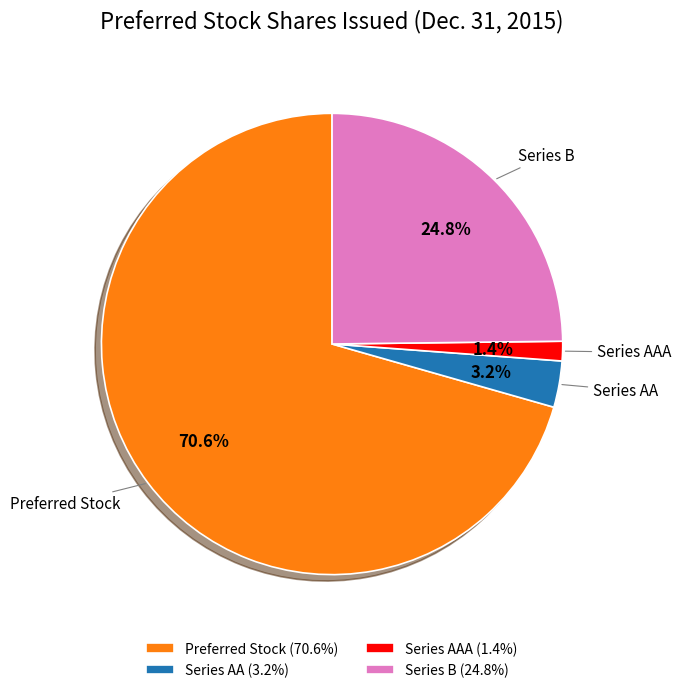

To the nearest percent, what portion does Series B represent?

25%